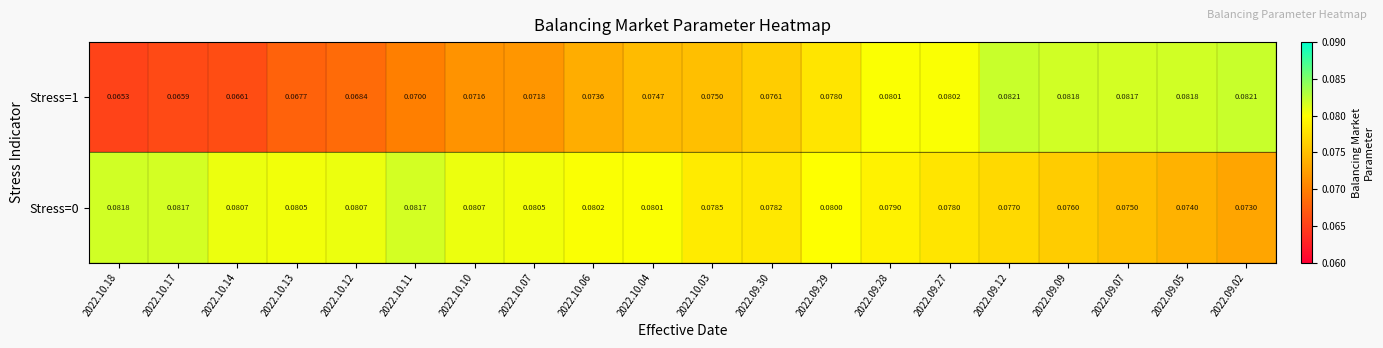

Is the value of Stress=0 at 2022.09.29 greater than the value of Stress=1 at 2022.10.07?

Yes